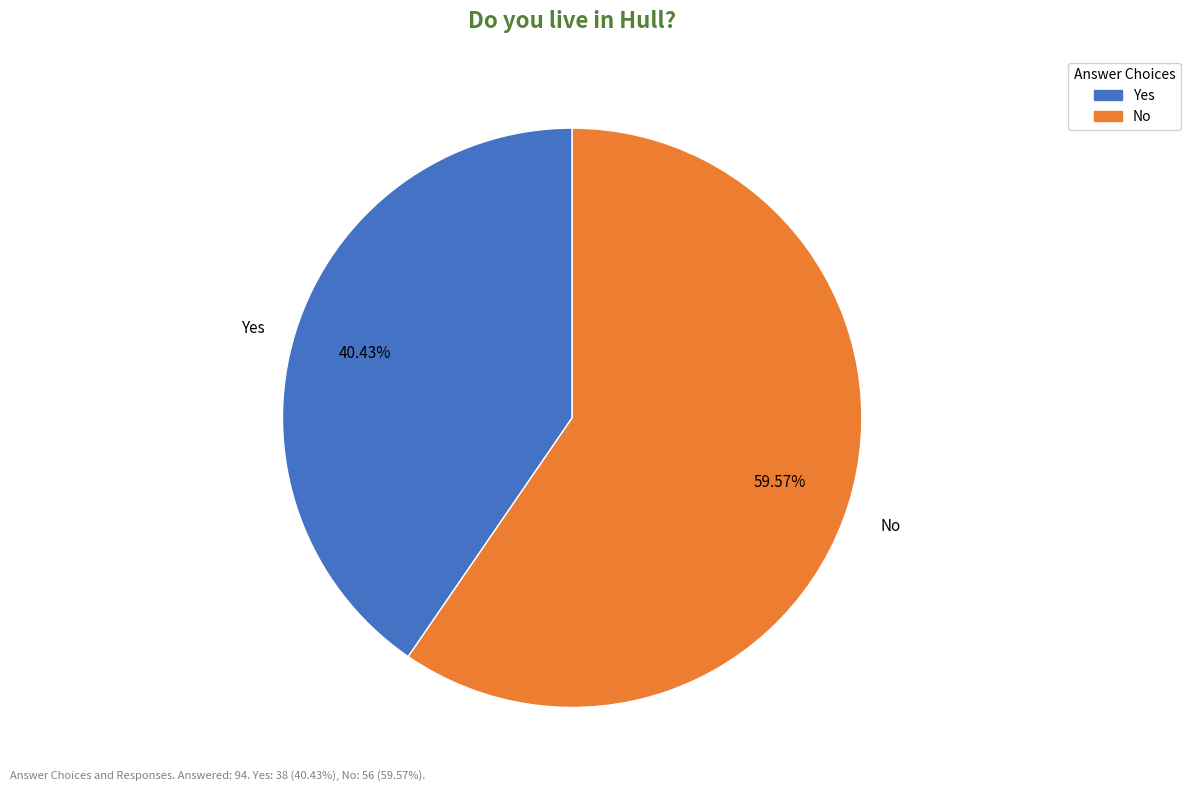

Which category has the biggest portion of the pie?

No